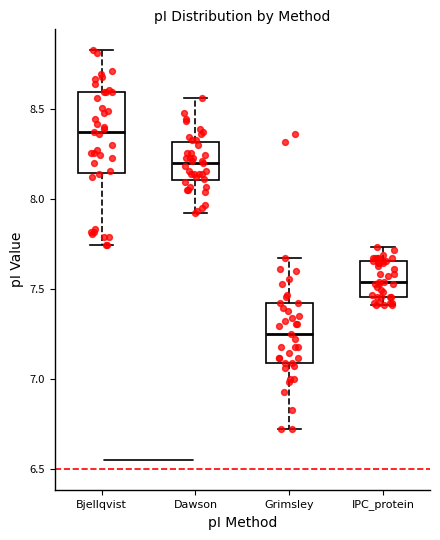

Which box has the lowest median line?

Grimsley